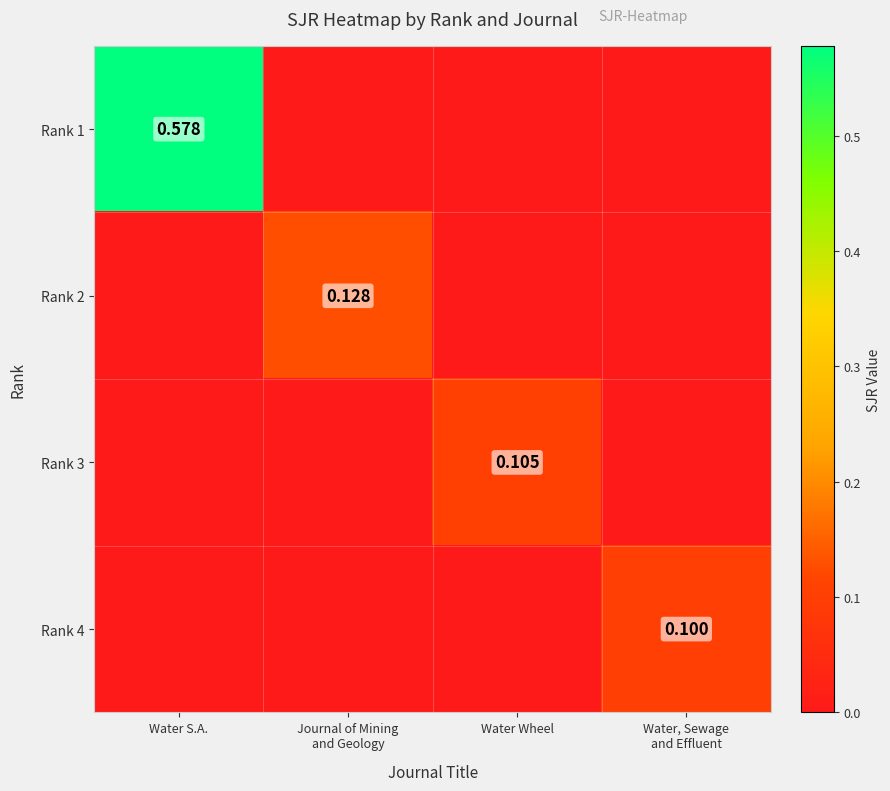

Which series changed the most between Water S.A. and Journal of Mining and Geology?

Rank 1